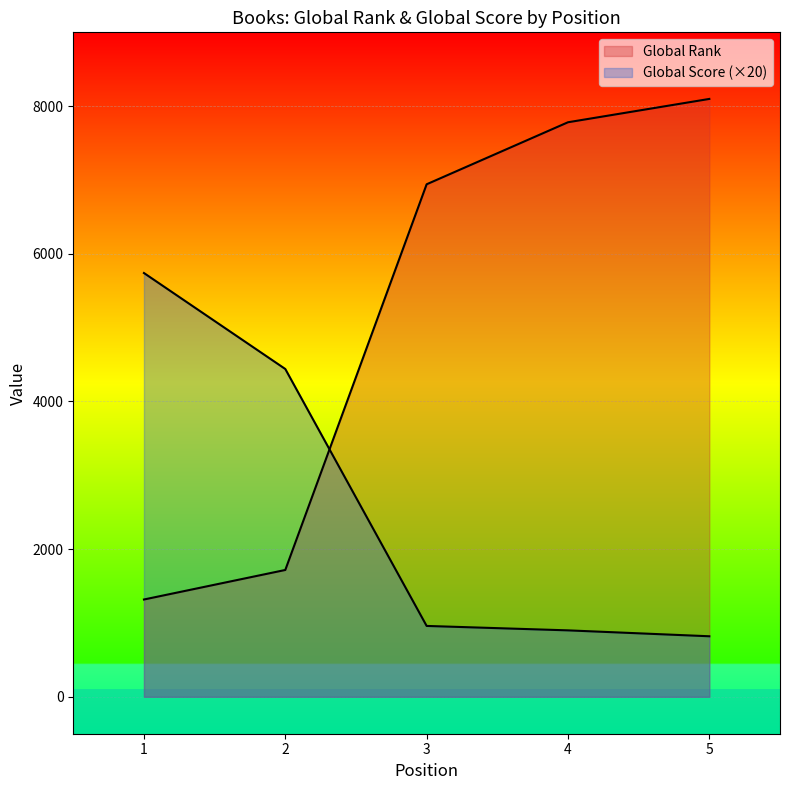

At which label is Global Score closest to 3280?

2